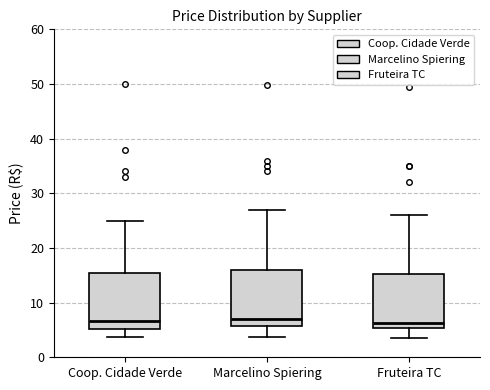

Reading left to right, transcribe this box plot: for each box, give where its median line is, the range the box spans, and where its two whiskers end, as read against the y-axis. The values are not printed on the chart, so give them approximately, as read against the axis.

Coop. Cidade Verde: median 7, box 5 to 15, whiskers 4 to 25
Marcelino Spiering: median 7, box 6 to 16, whiskers 4 to 27
Fruteira TC: median 6, box 5 to 15, whiskers 4 to 26